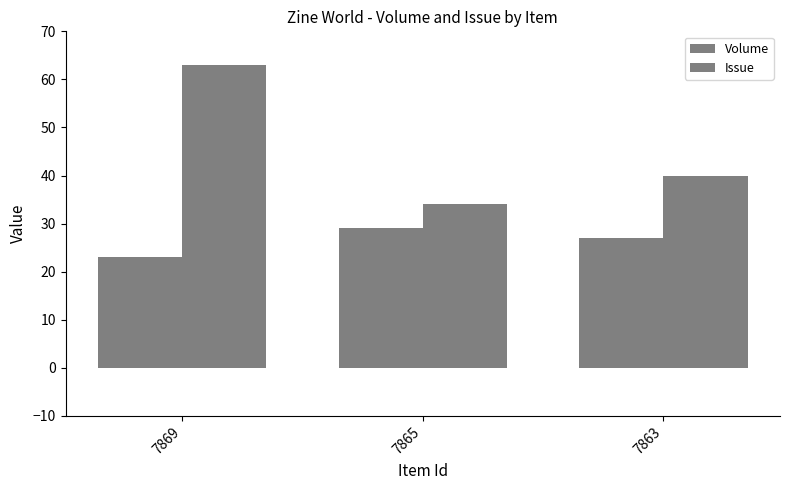

How many bars are there in each group?

2